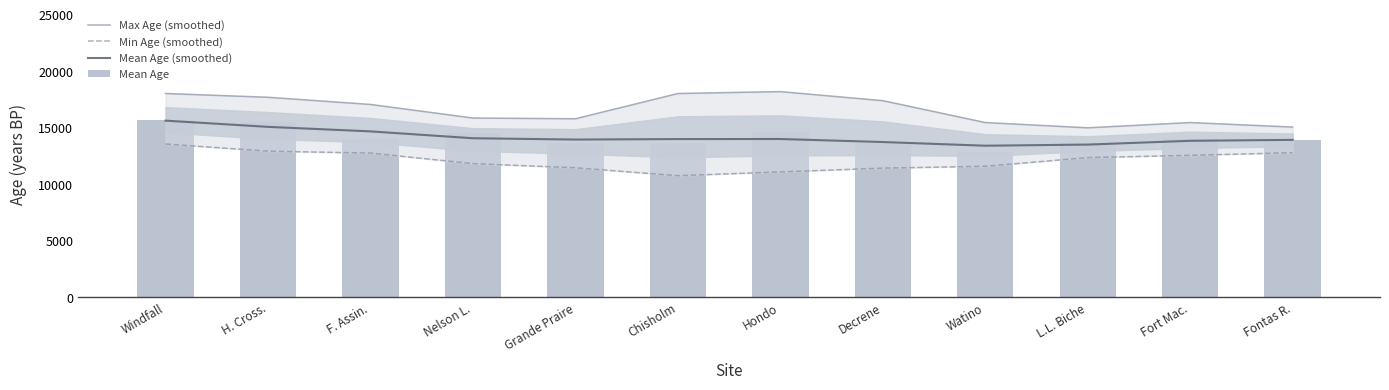

How many data points does each series have?

12